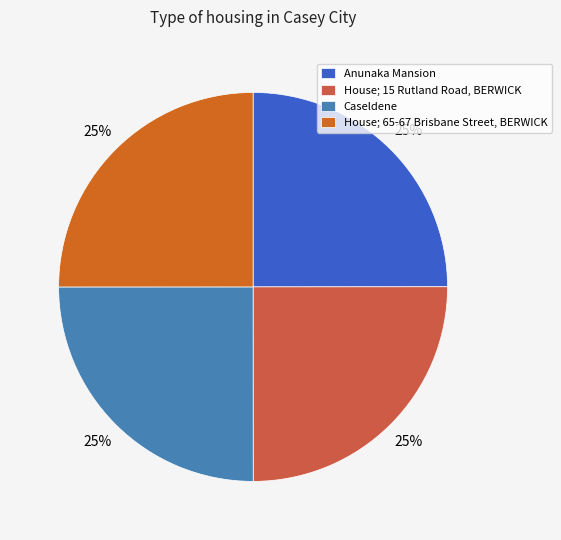

Is there any slice that represents more than half of the pie?

No